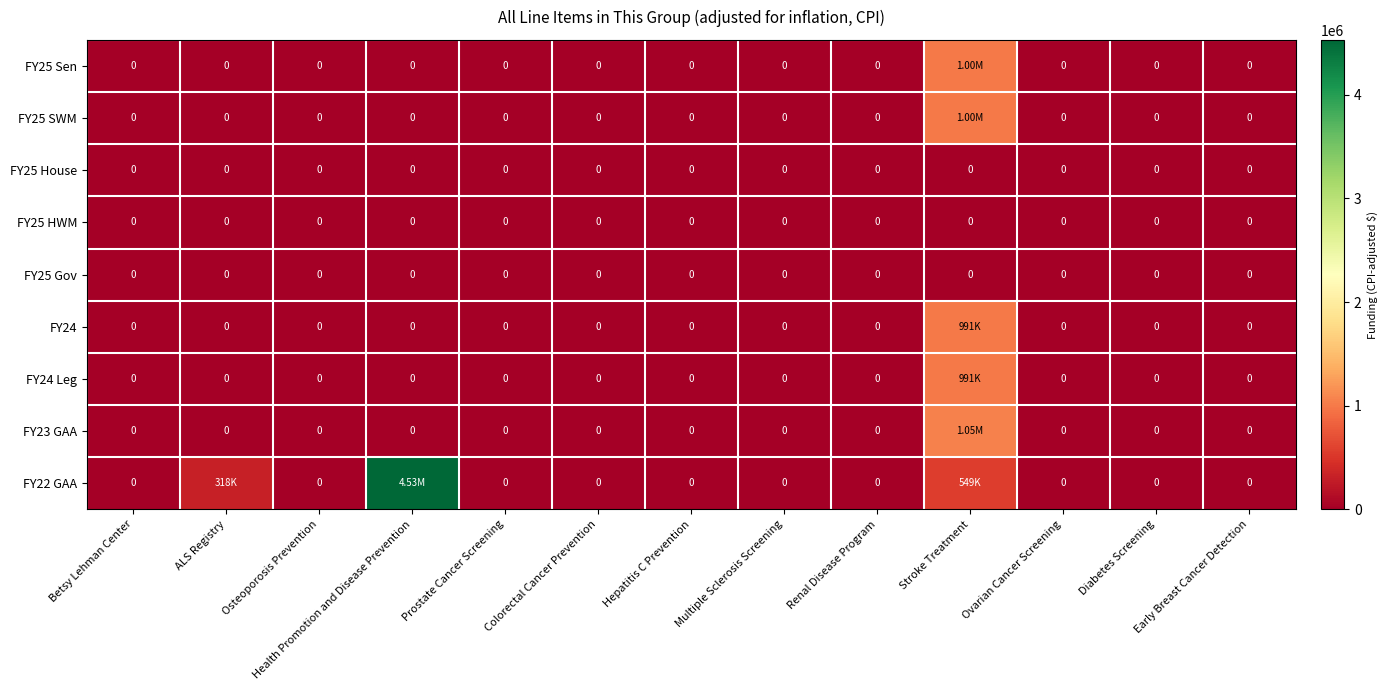

The value of FY25 HWM at Colorectal Cancer Prevention is 0. True or false?

True